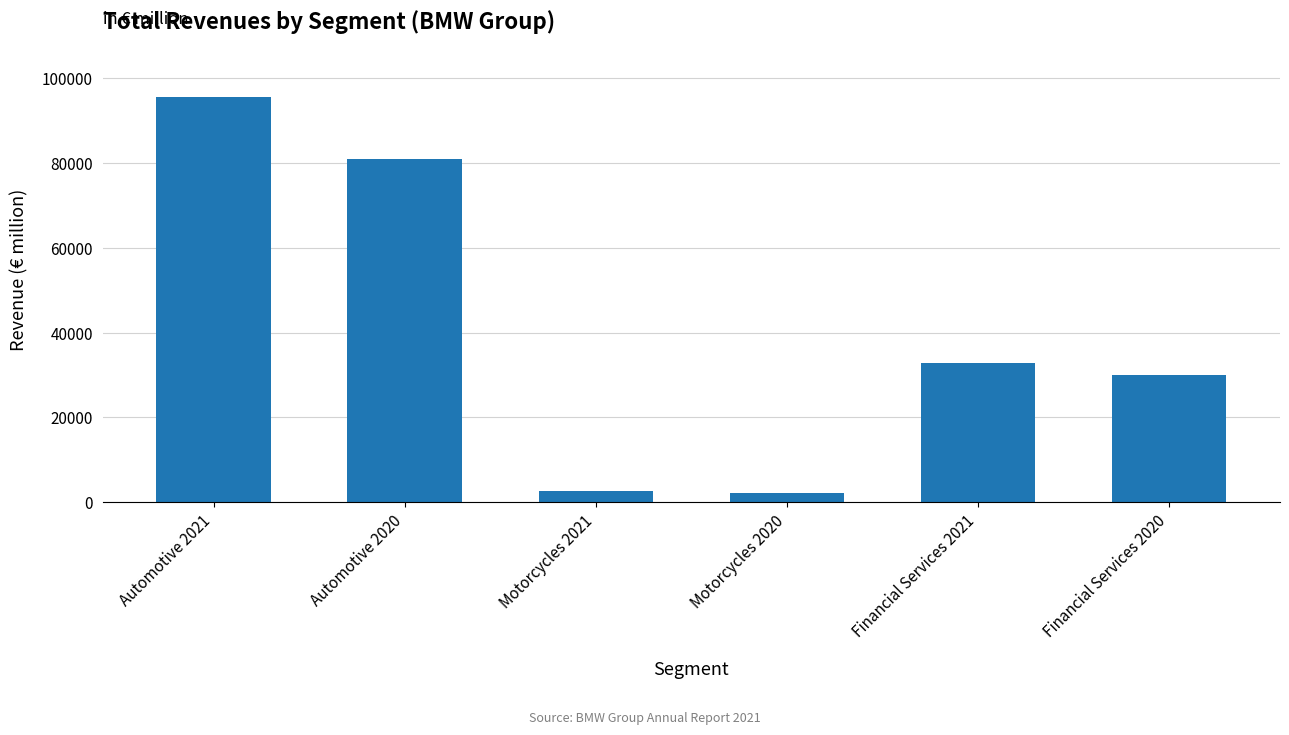

How many bars are there in total?

6